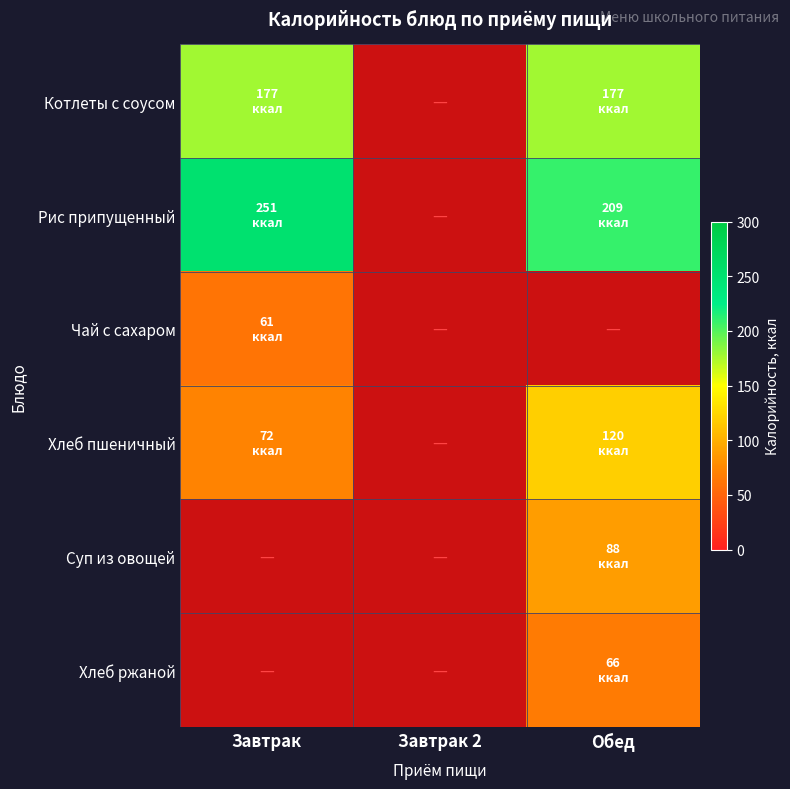

Which has a higher value, Завтрак 2 or Обед?

Обед